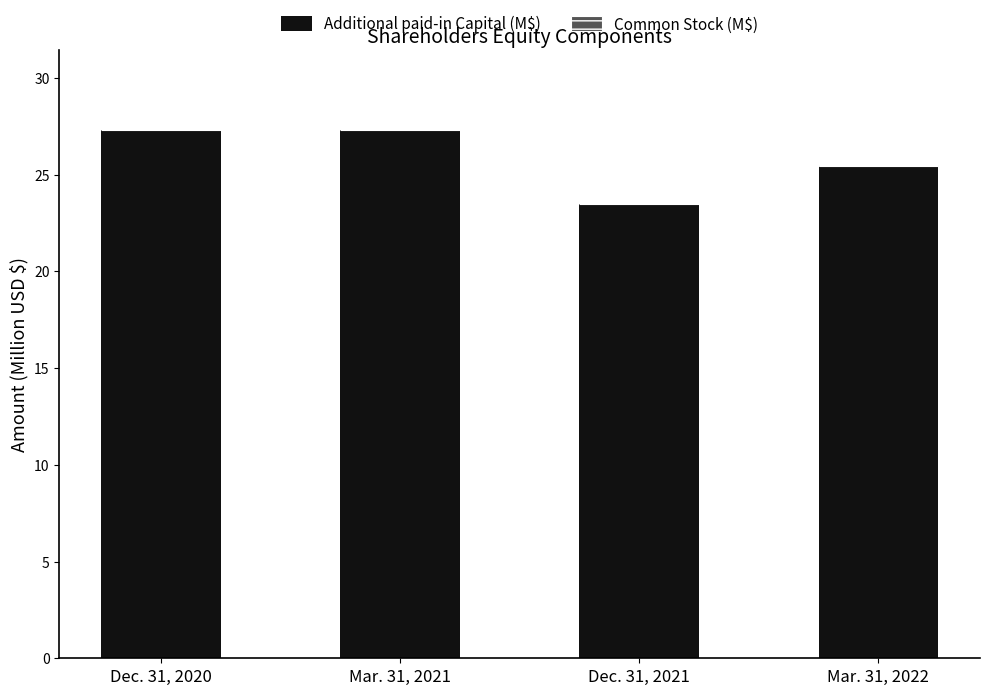

True or false: Additional paid-in Capital (M$) has a value of 19.0 at Mar. 31, 2021.

False